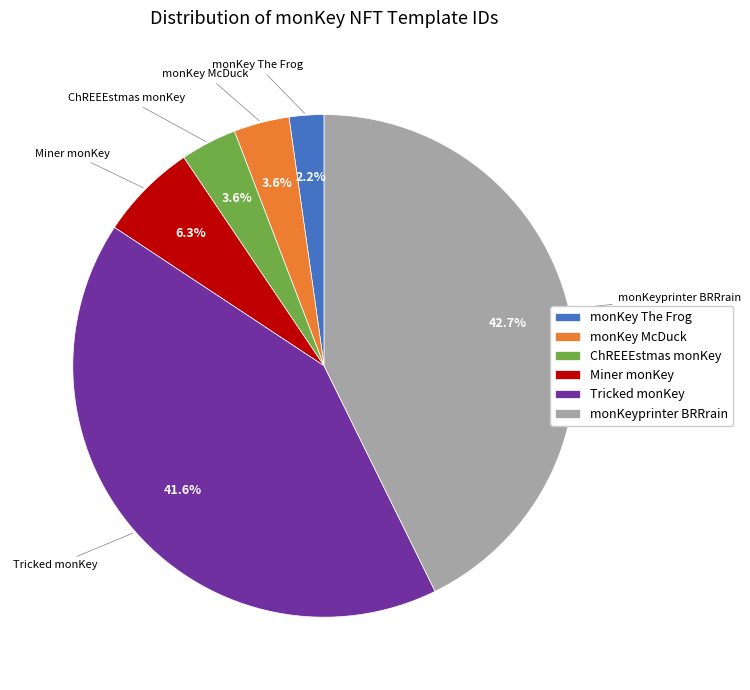

True or false: Miner monKey accounts for 6% of the total.

True